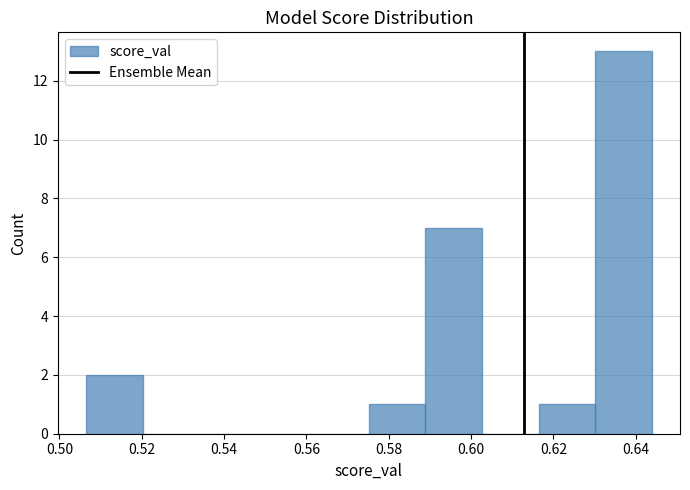

Reading left to right, list every bar in this chart as the range it spans on the x-axis followed by its height. Neither the bar edges nor the heights are printed on the chart, so give them approximately, as read against the axes.

0.506 to 0.520: 2
0.520 to 0.534: 0
0.534 to 0.548: 0
0.548 to 0.562: 0
0.562 to 0.576: 0
0.576 to 0.588: 1
0.588 to 0.602: 7
0.602 to 0.616: 0
0.616 to 0.630: 1
0.630 to 0.644: 13